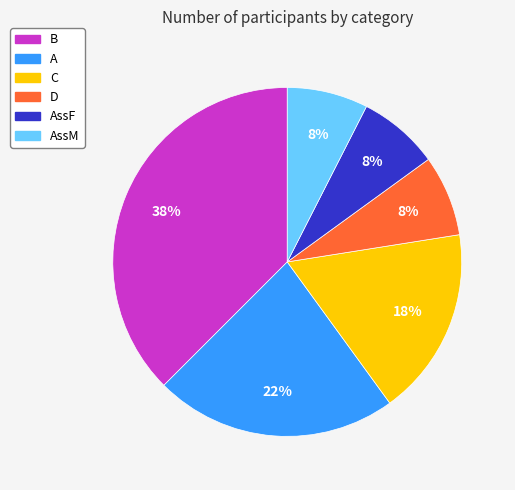

Count the number of slices in the pie.

6